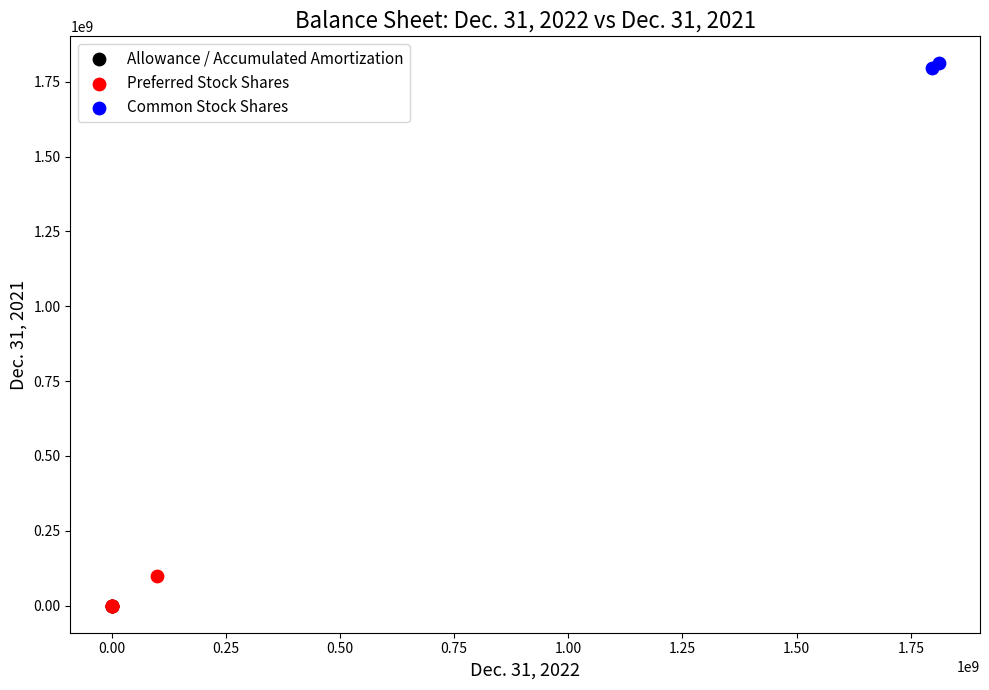

Which series reaches the maximum Y coordinate?

Common Stock Shares